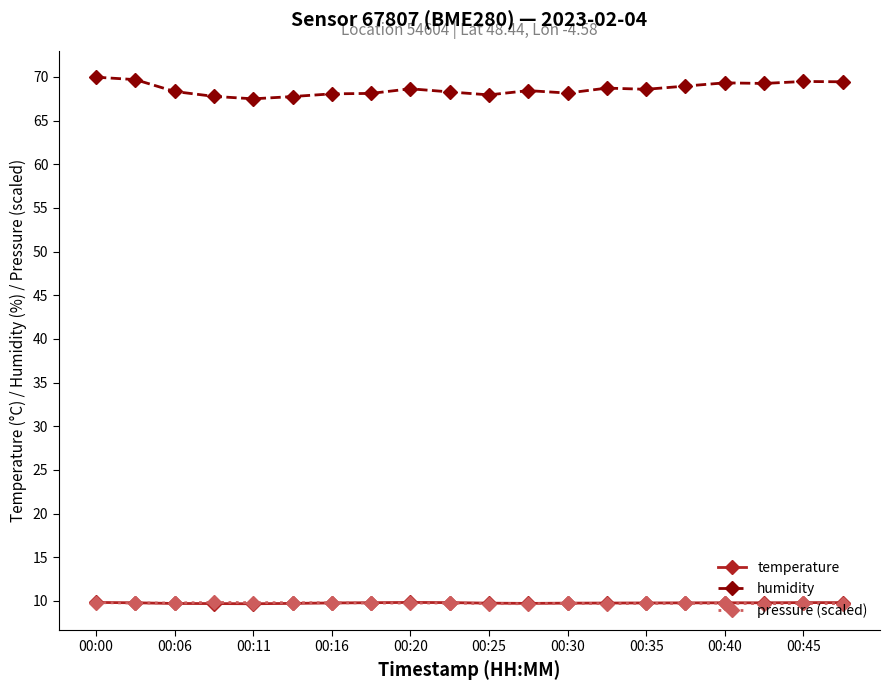

How many lines are shown in the chart?

3